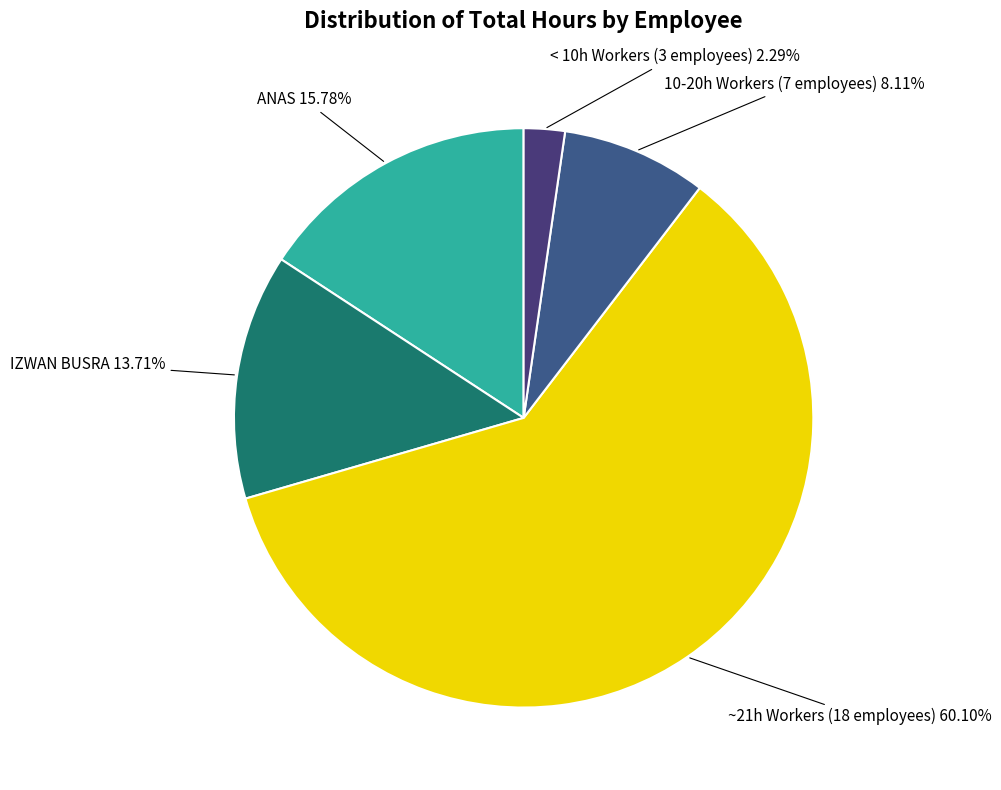

Rank the categories by value from highest to lowest.

~21h Workers (18 employees), ANAS, IZWAN BUSRA, 10-20h Workers (7 employees), < 10h Workers (3 employees)